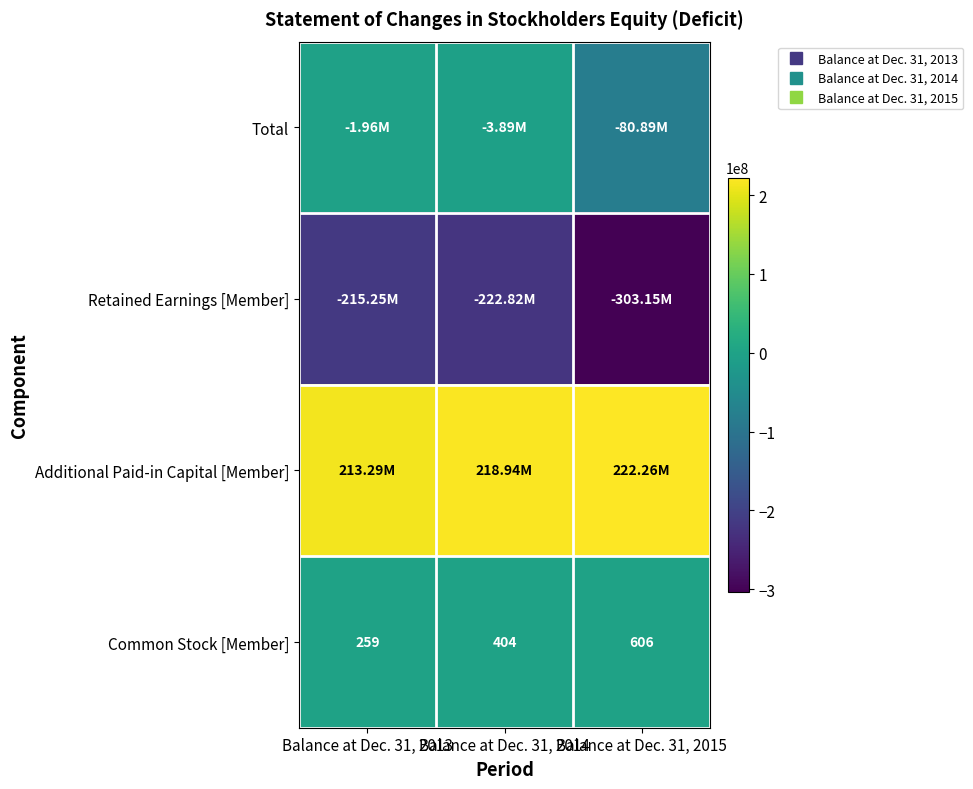

Which series has the largest total across all categories?

Additional Paid-in Capital [Member]